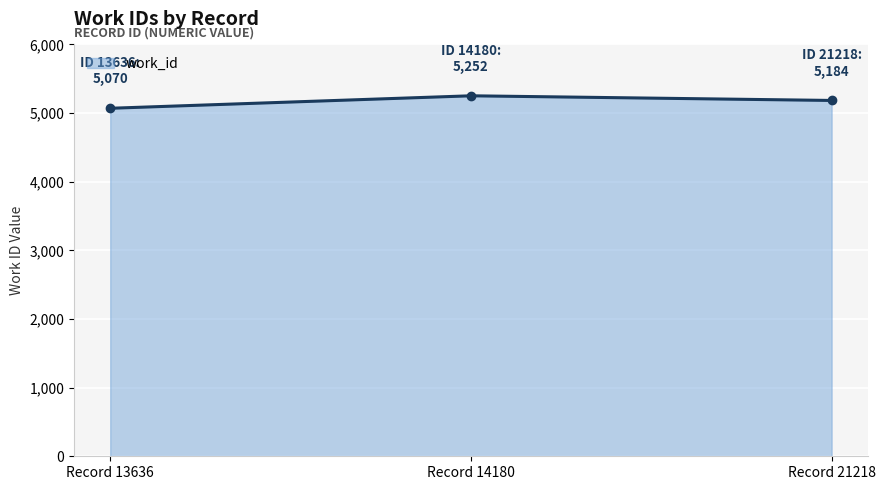

What is the average value?

5169